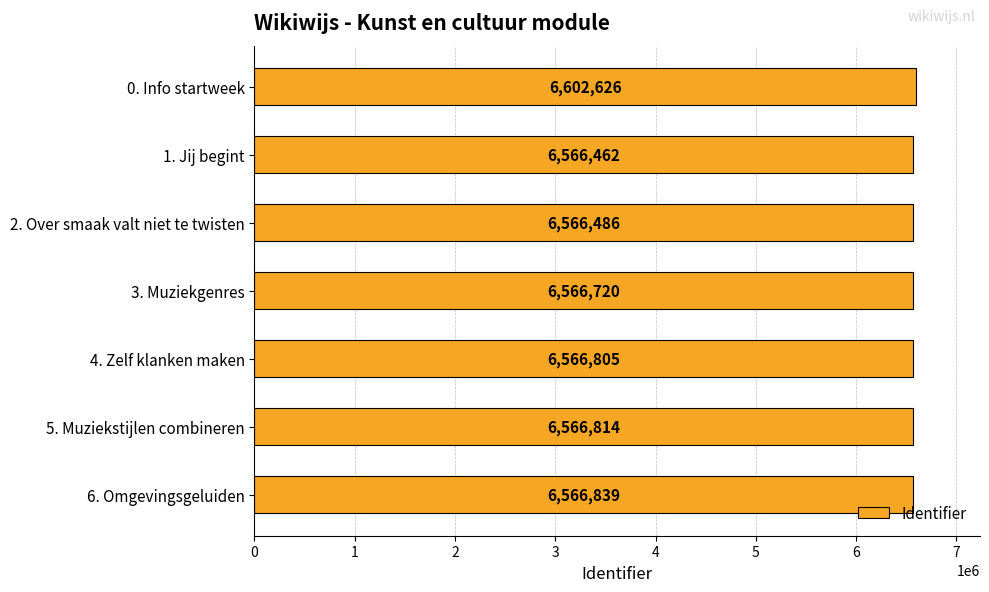

Reading bottom to top, list all the values displayed in this chart.

6. Omgevingsgeluiden=6566839	5. Muziekstijlen combineren=6566814	4. Zelf klanken maken=6566805	3. Muziekgenres=6566720	2. Over smaak valt niet te twisten=6566486	1. Jij begint=6566462	0. Info startweek=6602626